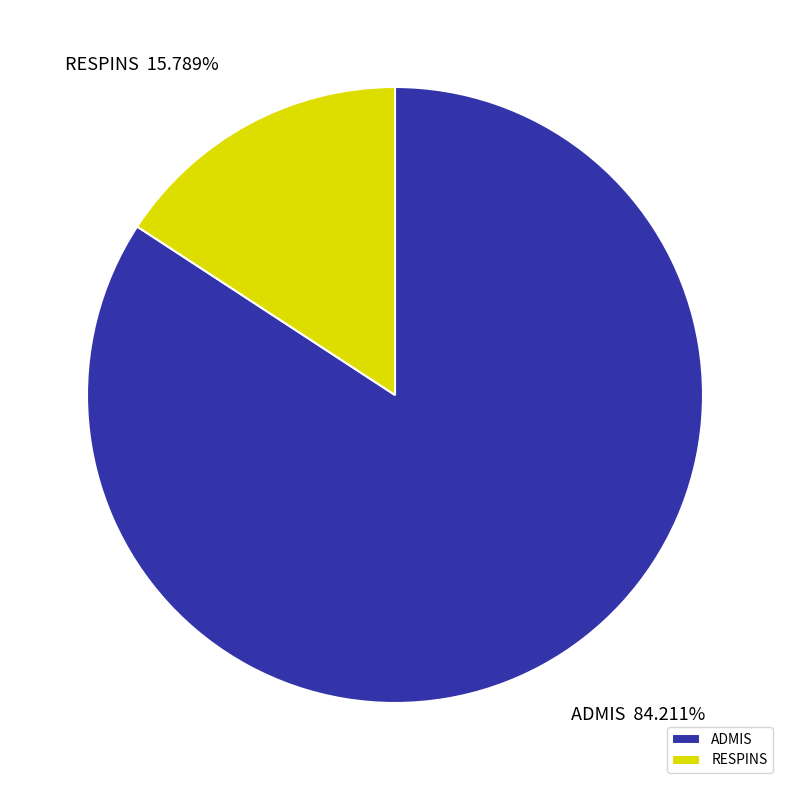

How many segments does this pie chart have?

2